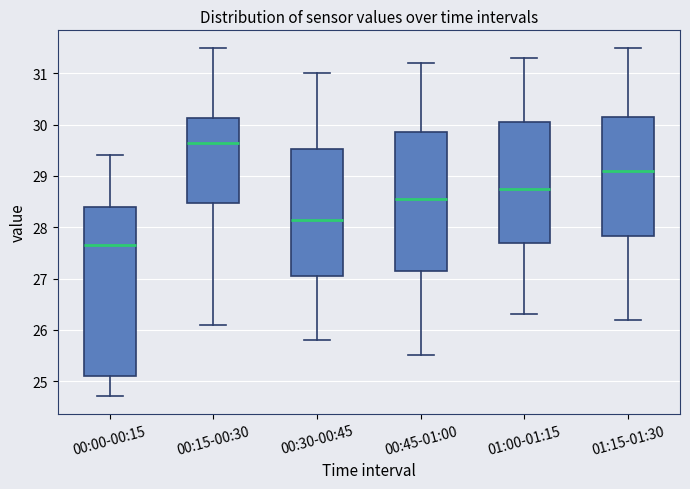

Reading left to right, transcribe this box plot: for each box, give where its median line is, the range the box spans, and where its two whiskers end, as read against the y-axis. The values are not printed on the chart, so give them approximately, as read against the axis.

00:00-00:15: median 27.7, box 25.1 to 28.4, whiskers 24.7 to 29.4
00:15-00:30: median 29.7, box 28.5 to 30.1, whiskers 26.1 to 31.5
00:30-00:45: median 28.2, box 27.1 to 29.5, whiskers 25.8 to 31.0
00:45-01:00: median 28.6, box 27.2 to 29.9, whiskers 25.5 to 31.2
01:00-01:15: median 28.8, box 27.7 to 30.1, whiskers 26.3 to 31.3
01:15-01:30: median 29.1, box 27.8 to 30.2, whiskers 26.2 to 31.5